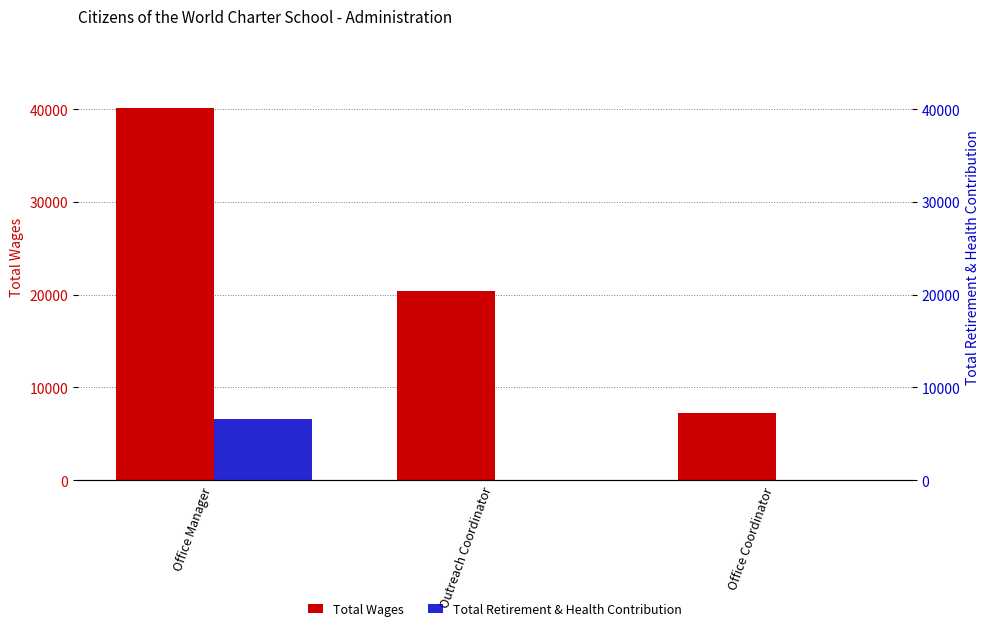

What is the maximum value shown in the chart?

40163